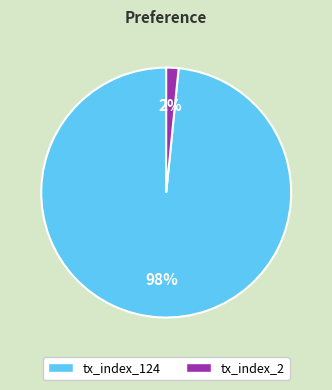

Which category accounts for the majority?

tx_index_124